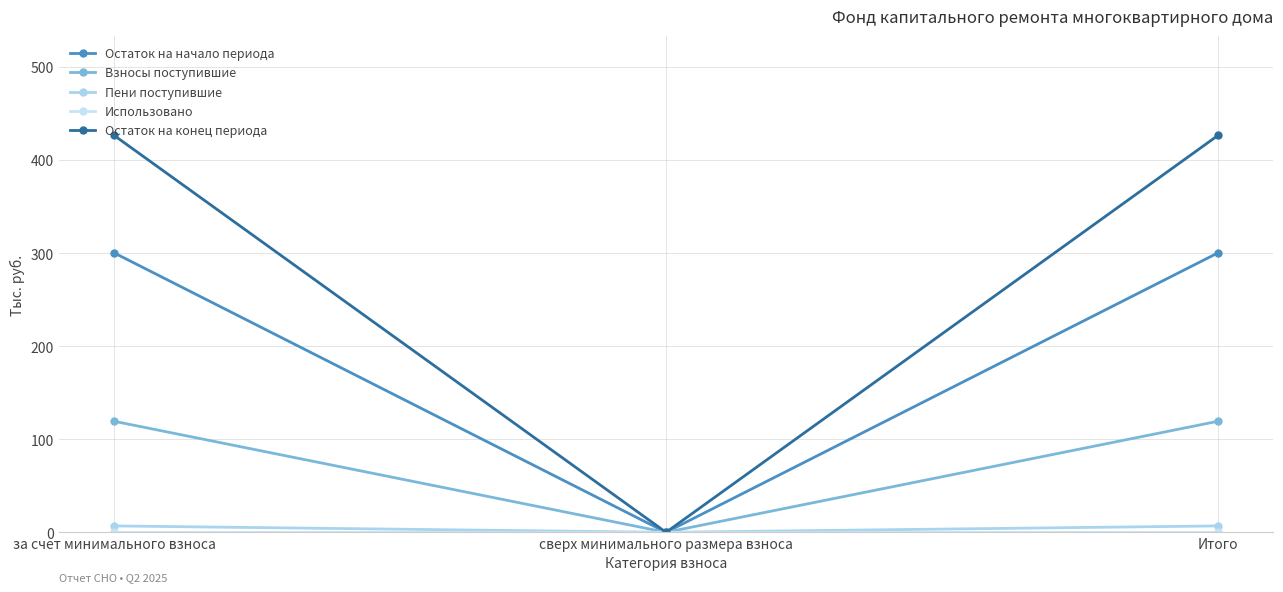

Is this an area chart (filled region under the line)?

No